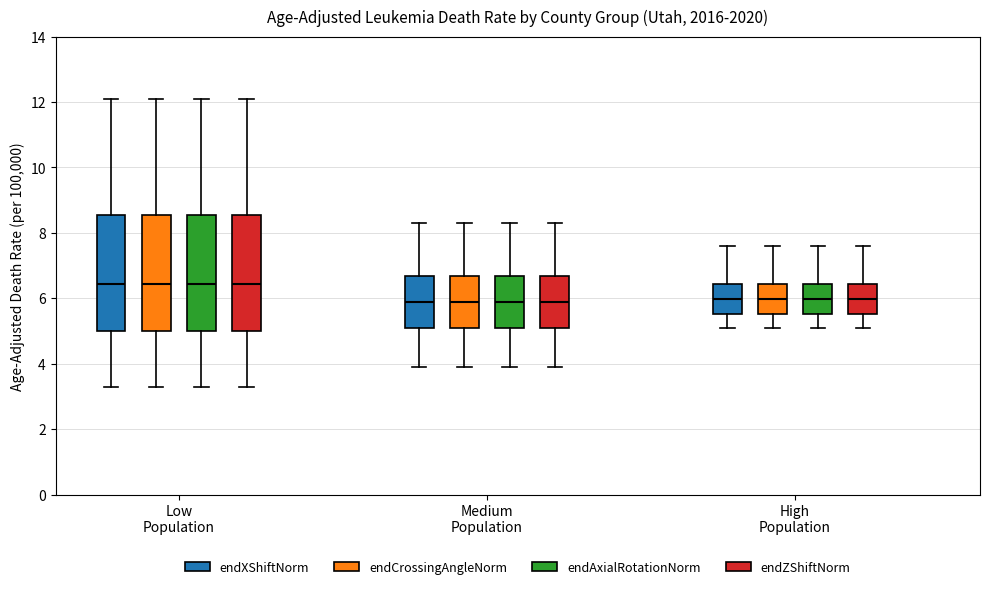

Where is the upper edge of the box for Medium Population (endAxialRotationNorm) on the y-axis? The values are not printed on the chart, so give them approximately, as read against the axis.

6.6